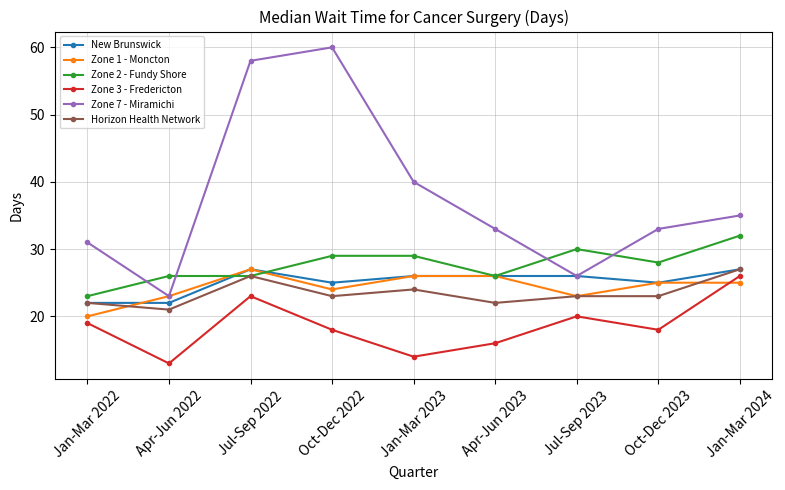

What is the highest value of the Zone 7 - Miramichi series?

60